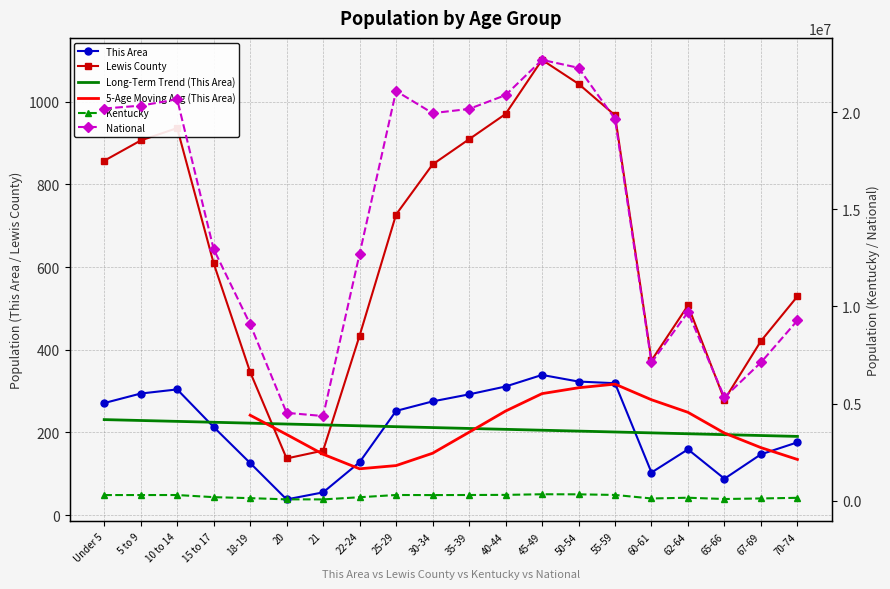

How many data points in Lewis County are above 727?

9